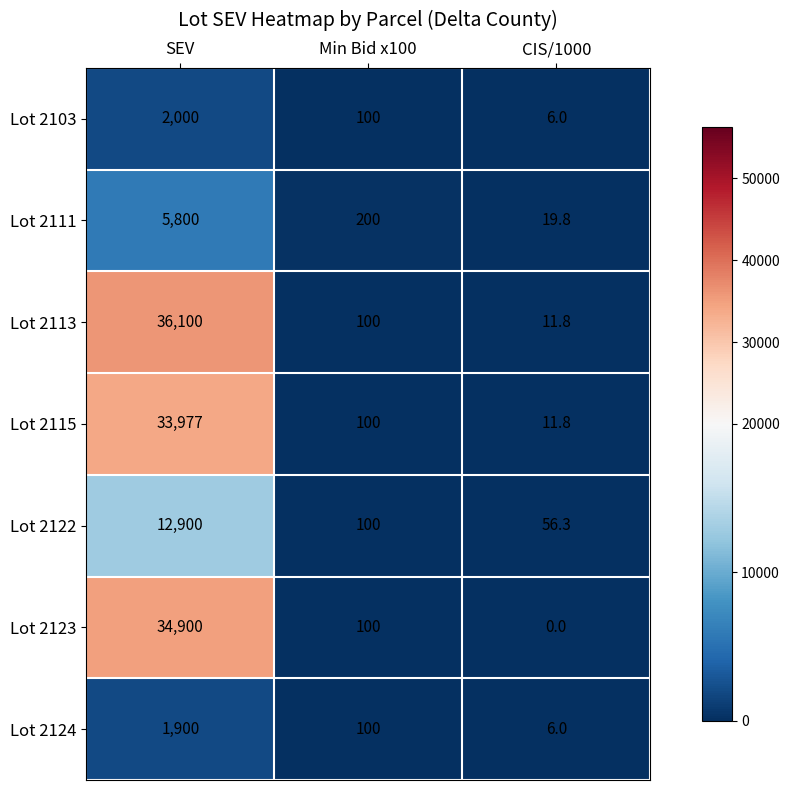

Reading left to right, transcribe all the data shown in this chart.

Lot 2103: 2000.0	100.0	6.0
Lot 2111: 5800.0	200.0	19.8
Lot 2113: 36100.0	100.0	11.8
Lot 2115: 33977.0	100.0	11.8
Lot 2122: 12900.0	100.0	56.3
Lot 2123: 34900.0	100.0	0.0
Lot 2124: 1900.0	100.0	6.0